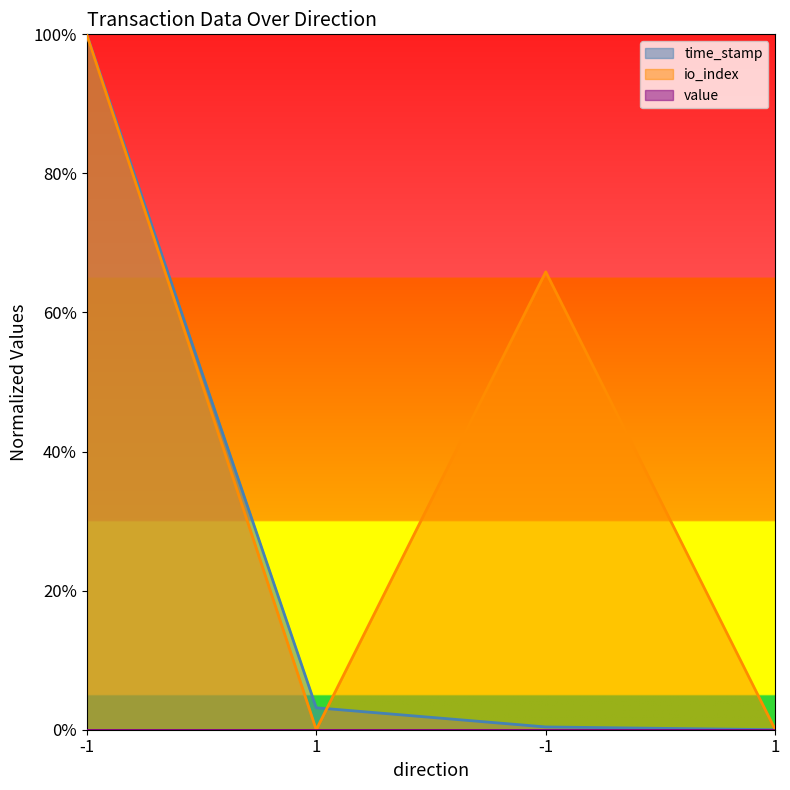

Reading left to right, list all the values displayed in this chart.

time_stamp: 1.0	0.0	0.0	0.0
io_index: 1.0	0.0	0.7	0.0